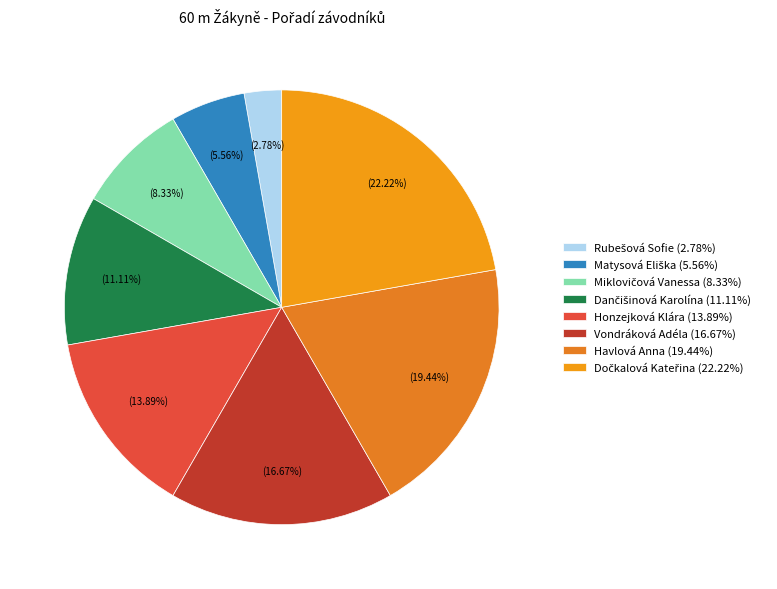

Combined, do Vondráková Adéla and Honzejková Klára account for over 50%?

No